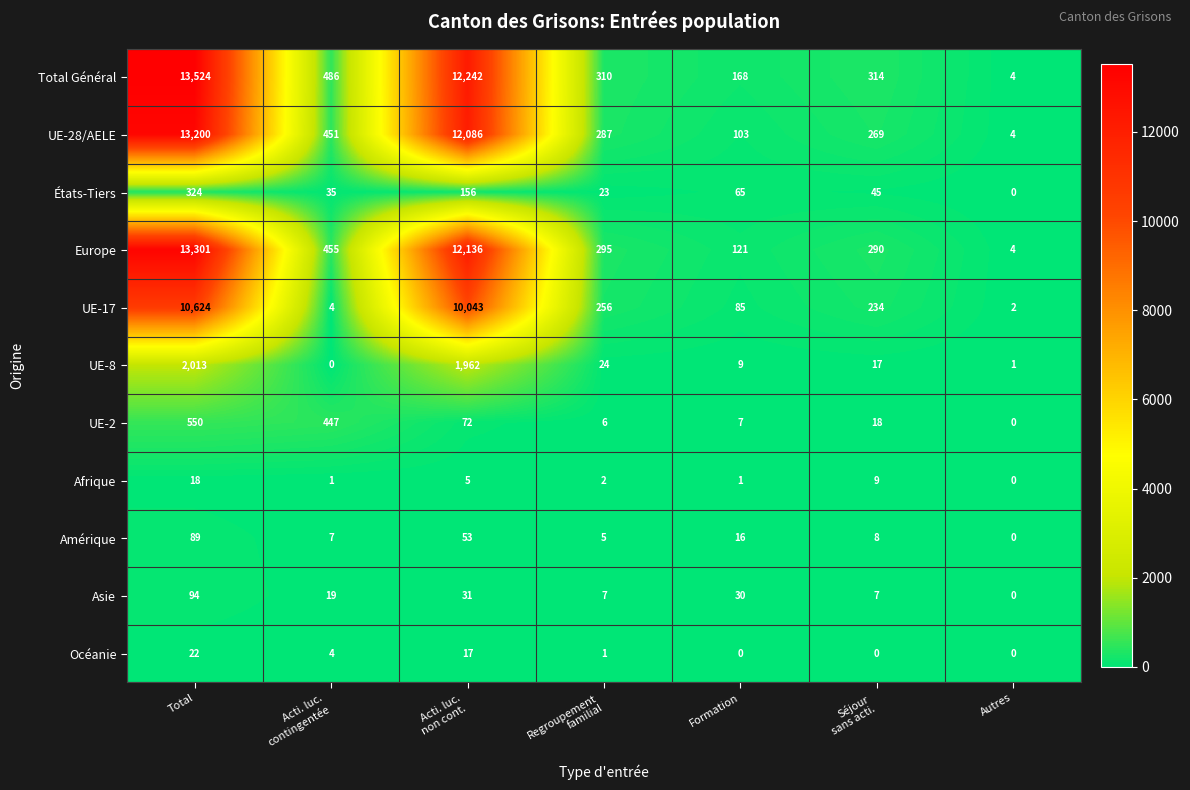

Between Acti. luc.
non cont. and Séjour
sans acti., which series saw the biggest shift?

Total Général